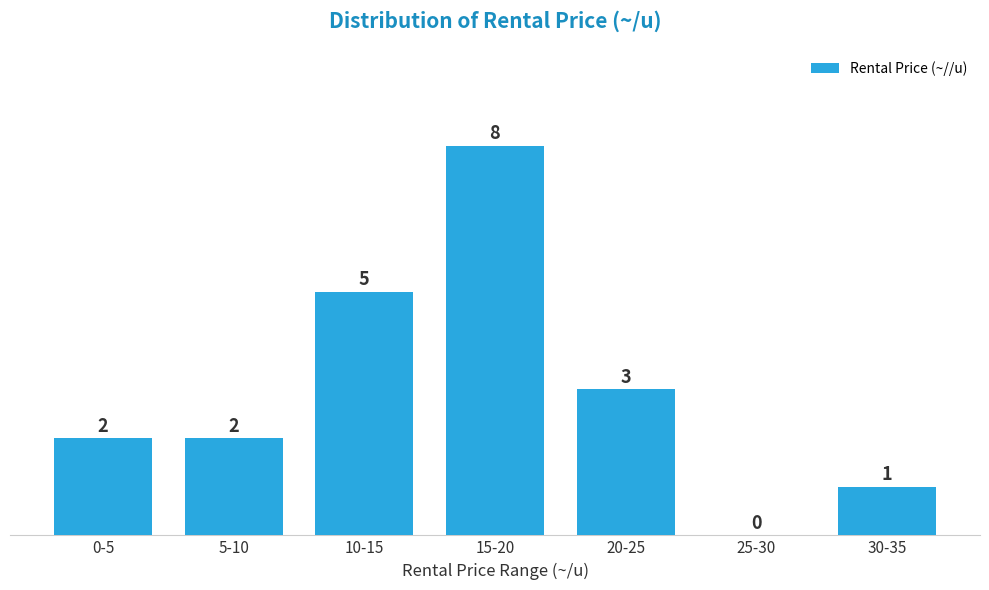

Reading left to right, extract all data points from this chart.

0-5=2	5-10=2	10-15=5	15-20=8	20-25=3	25-30=0	30-35=1